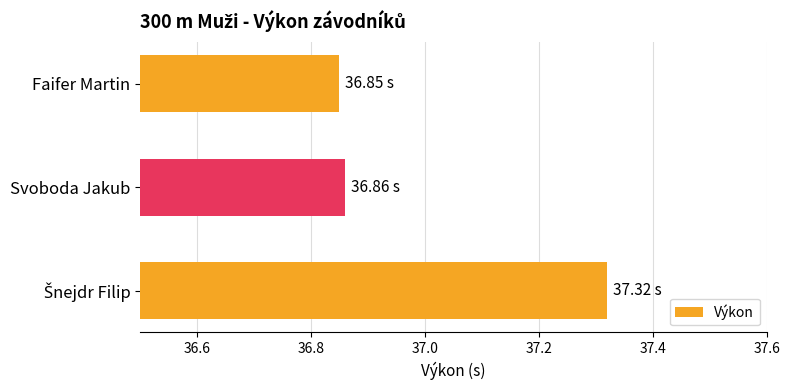

Count the values in the range 36 to 37.

2